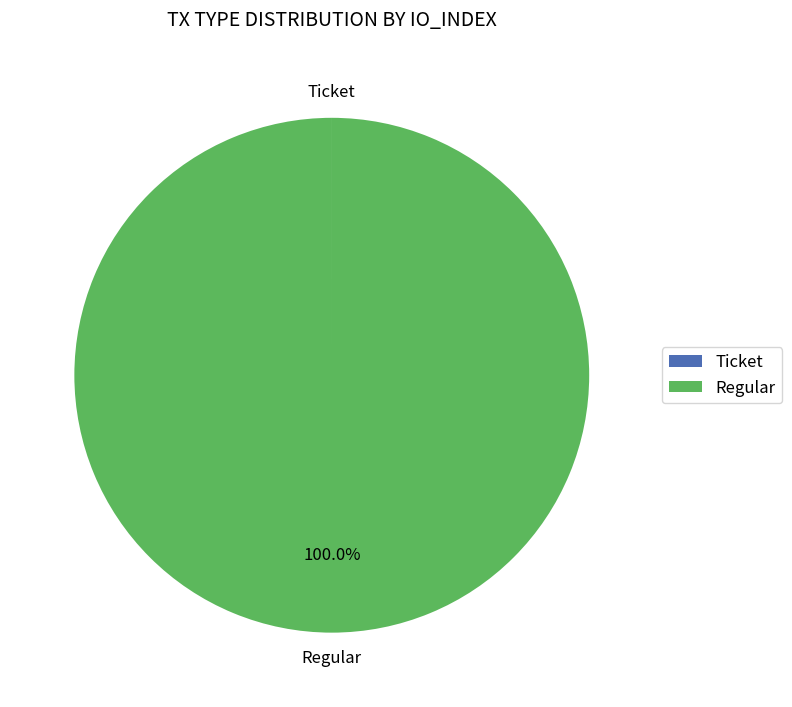

What is the largest slice in the pie chart?

Regular